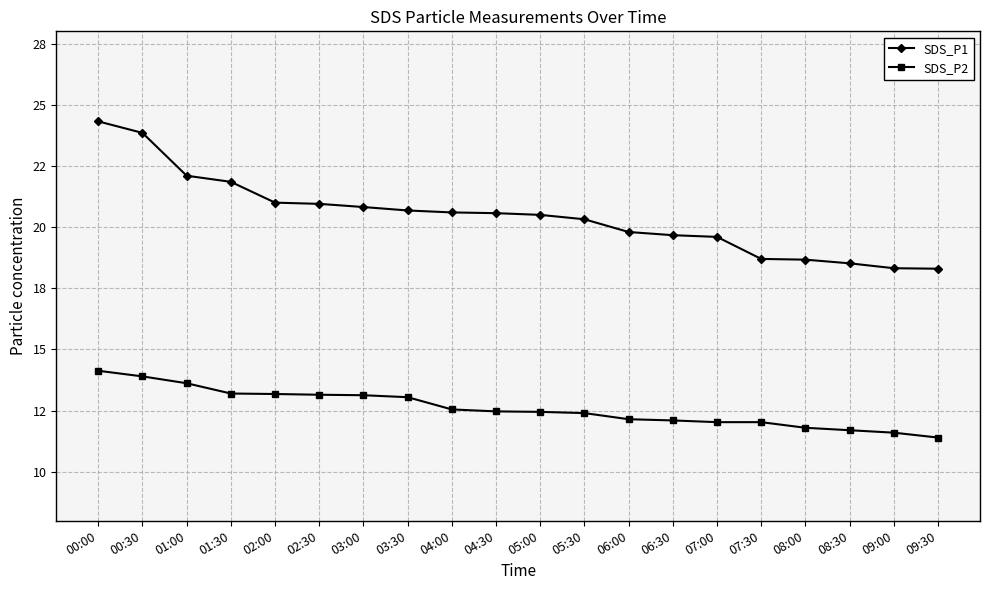

True or false: SDS_P2 and SDS_P1 intersect in this chart.

False